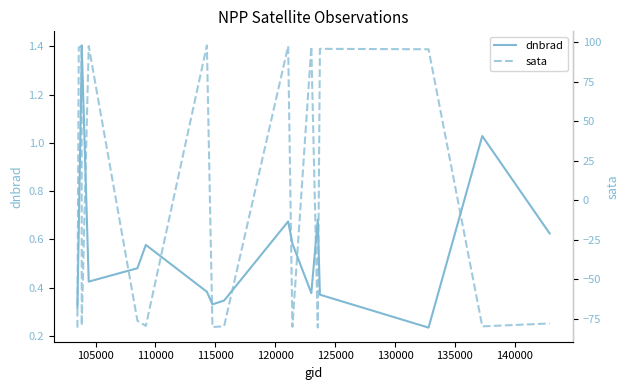

List the series in order of their peak value, highest first.

sata, dnbrad